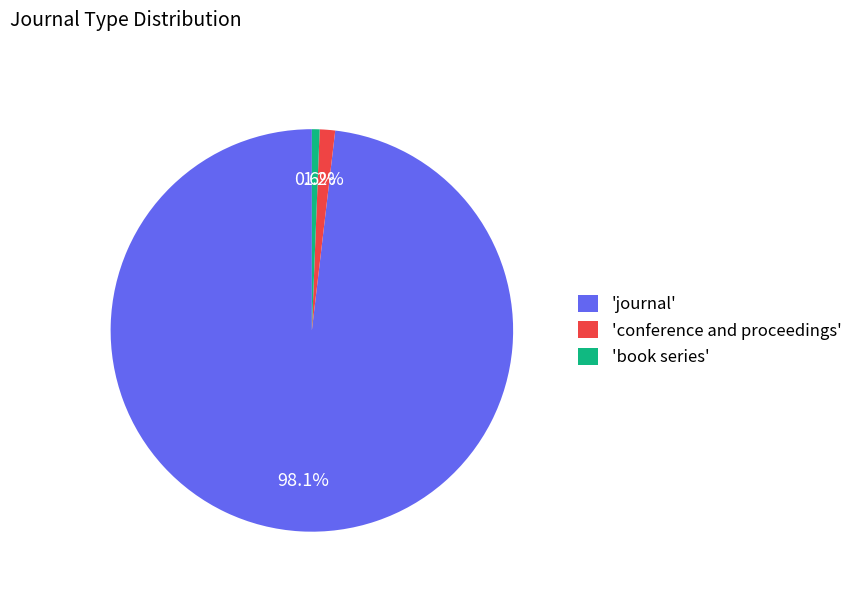

How many slices are in this pie chart?

3